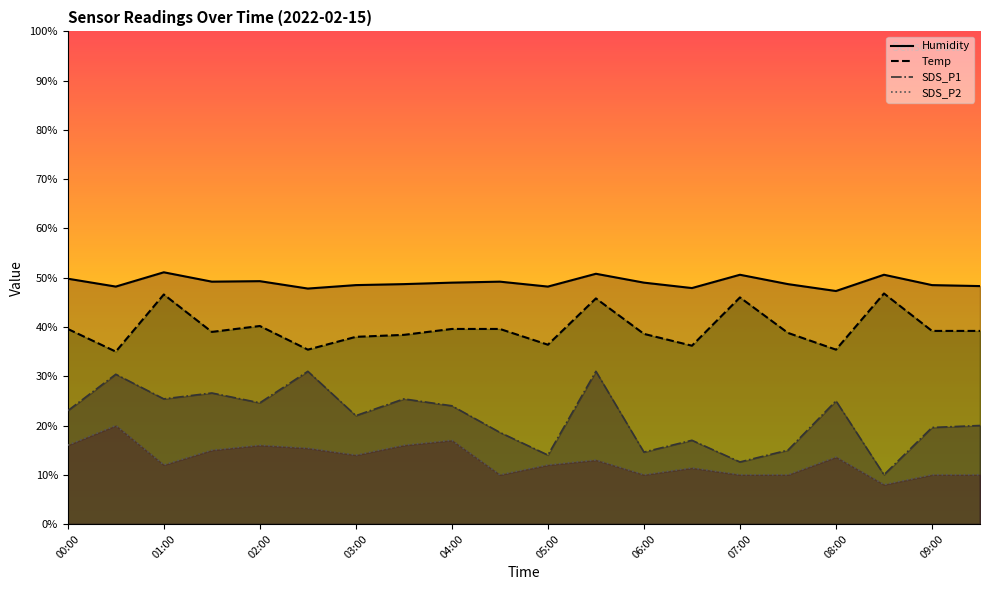

At which category does the chart reach its minimum across all series?

08:30